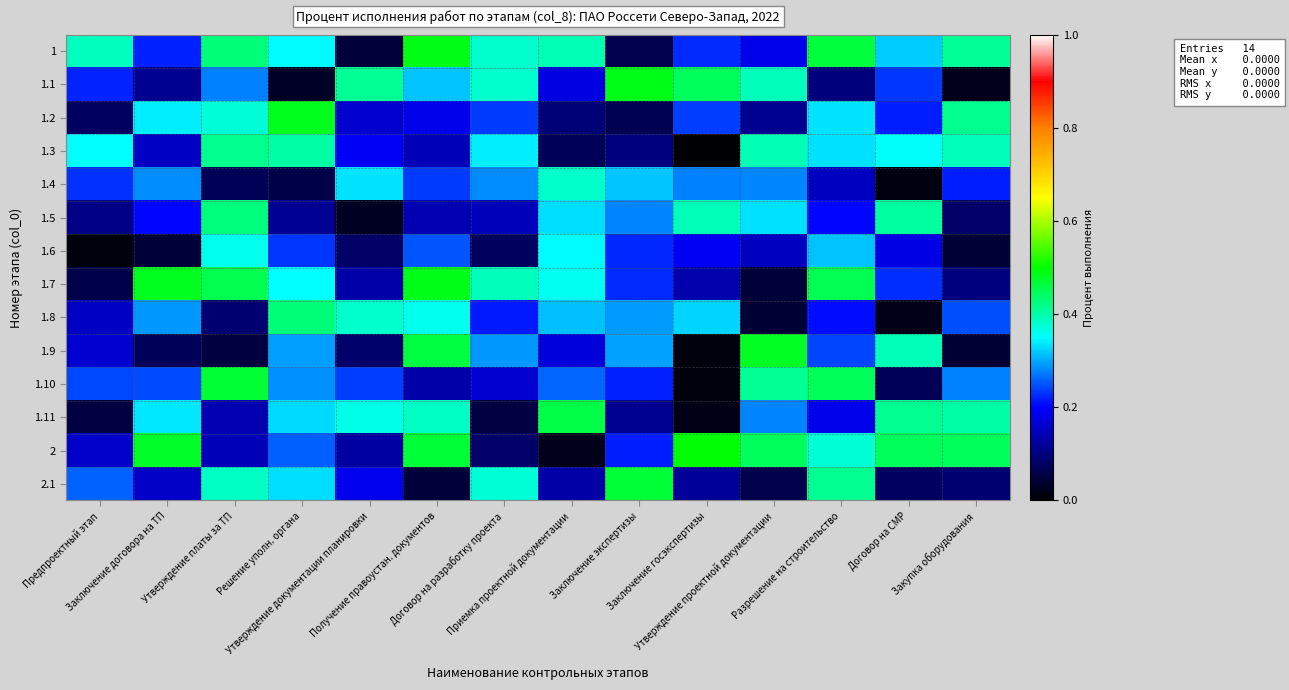

Which has a higher value, Заключение договора на ТП or Заключение экспертизы?

Заключение договора на ТП